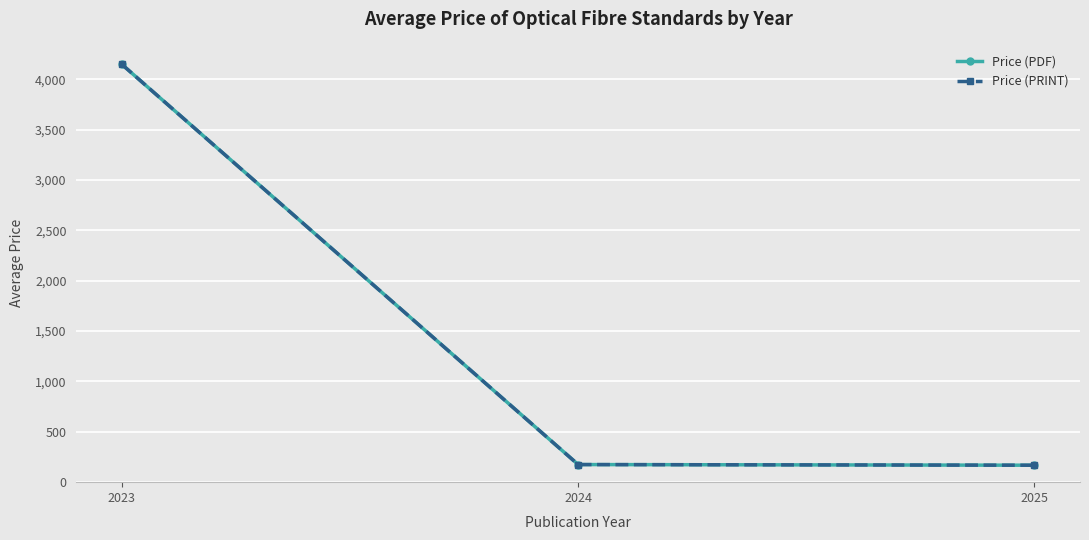

How many lines are shown in the chart?

2